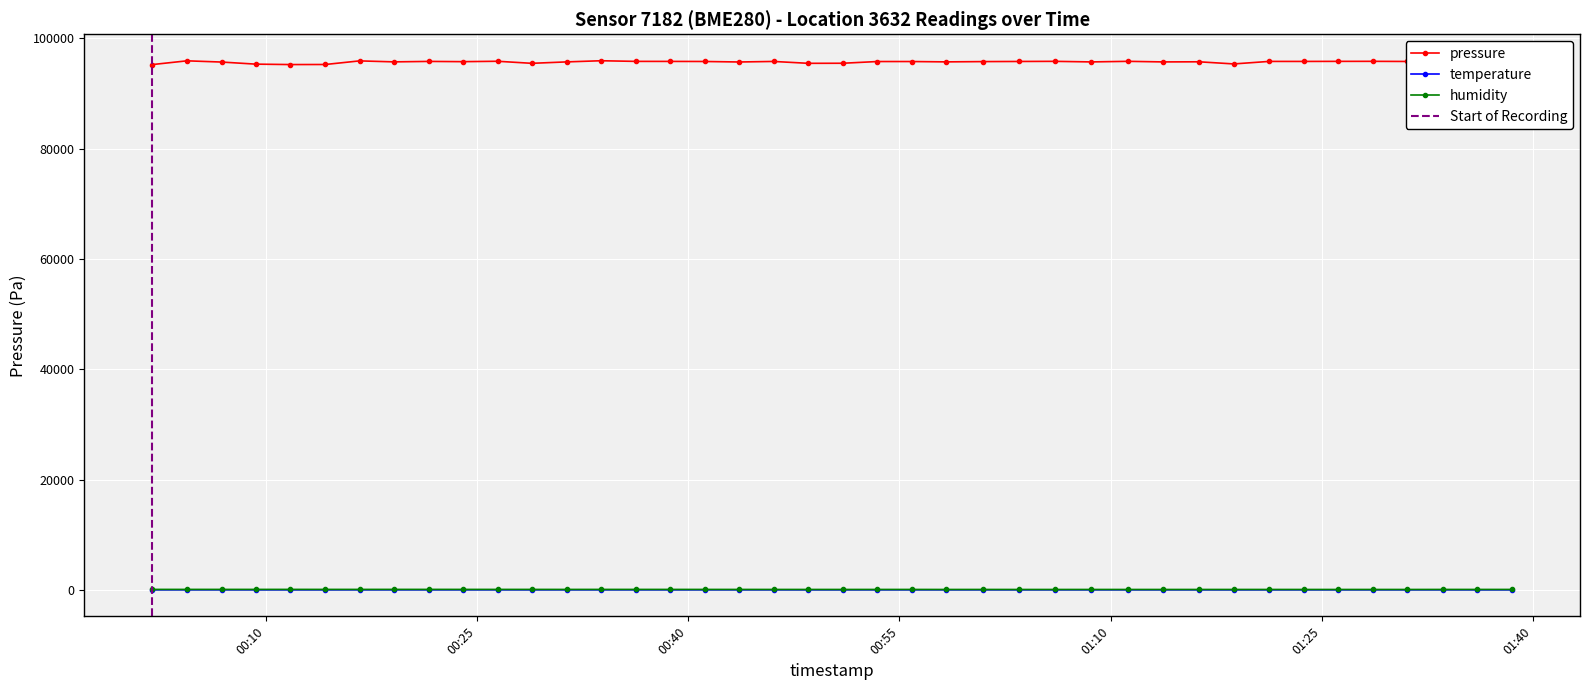

True or false: humidity and pressure cross at least once.

False